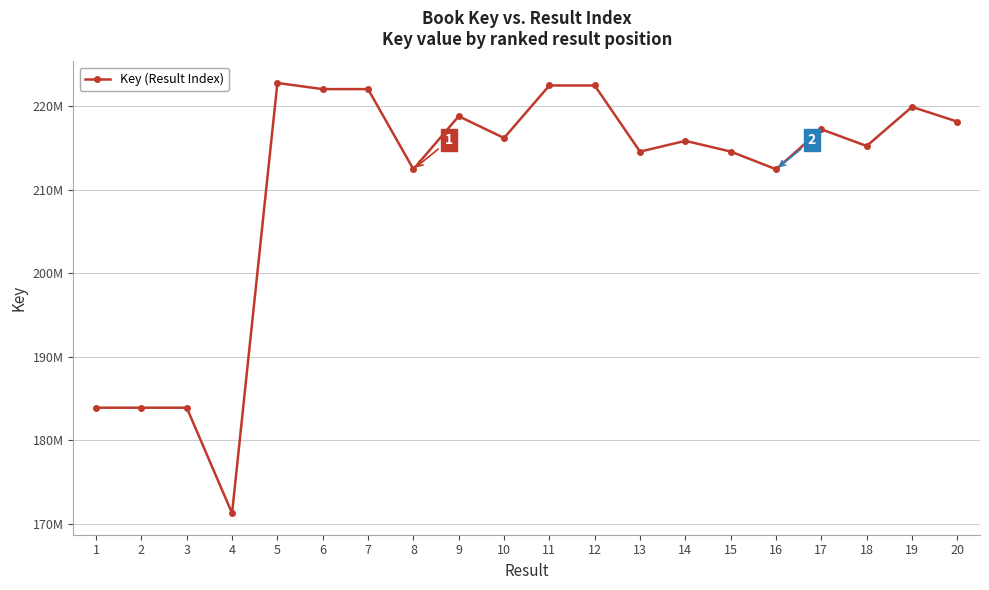

Which label corresponds to the smallest value in the chart?

4